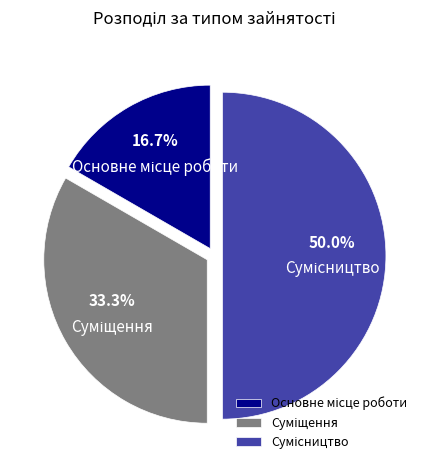

Count the number of slices in the pie.

3